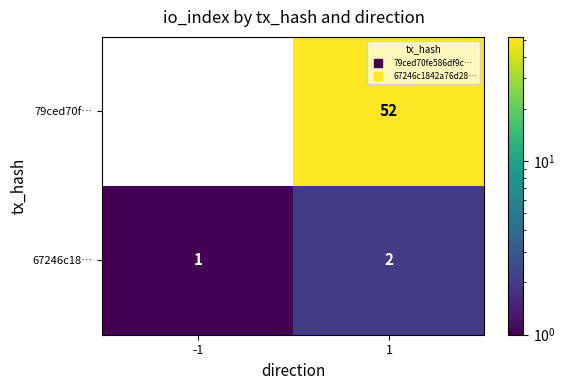

How many categories are shown in the chart?

2